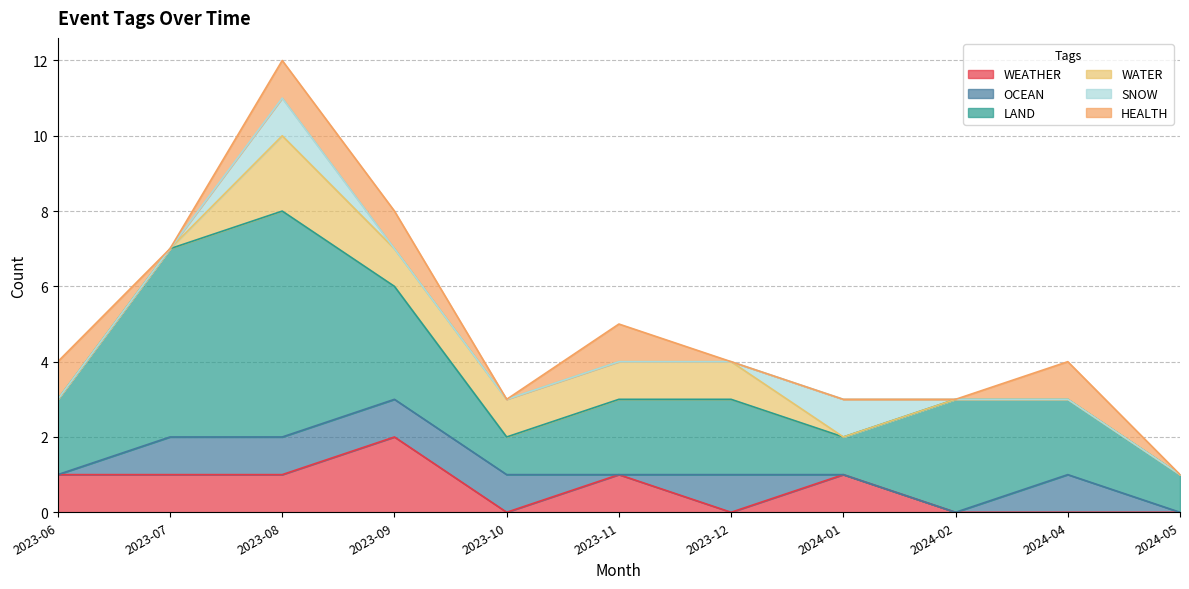

Does the chart have visible grid lines?

Yes